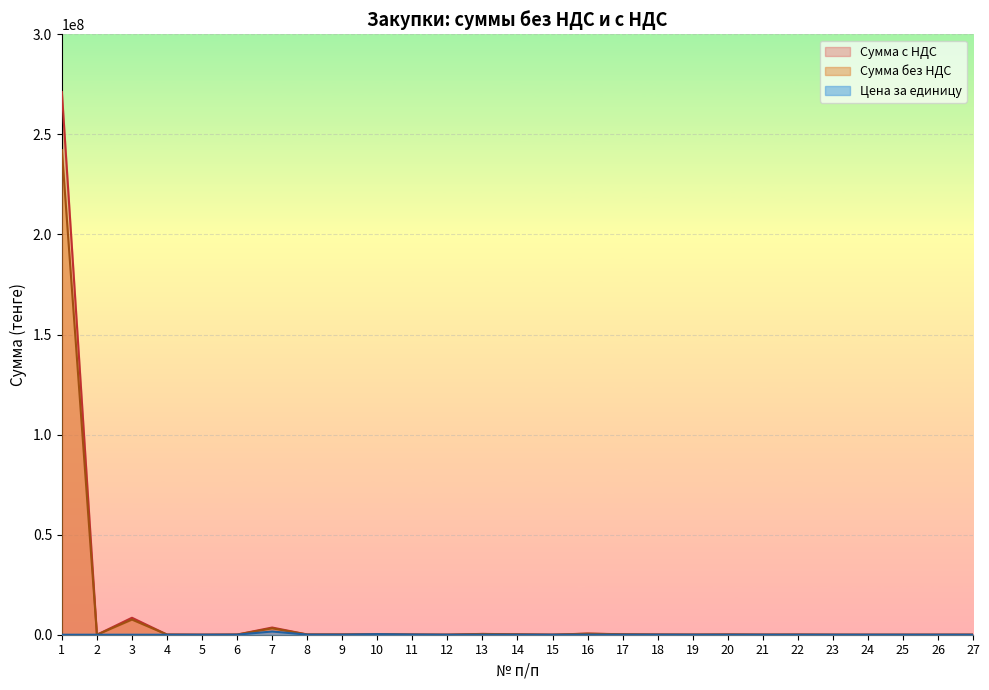

What is the maximum value shown in the chart?

271179407.9